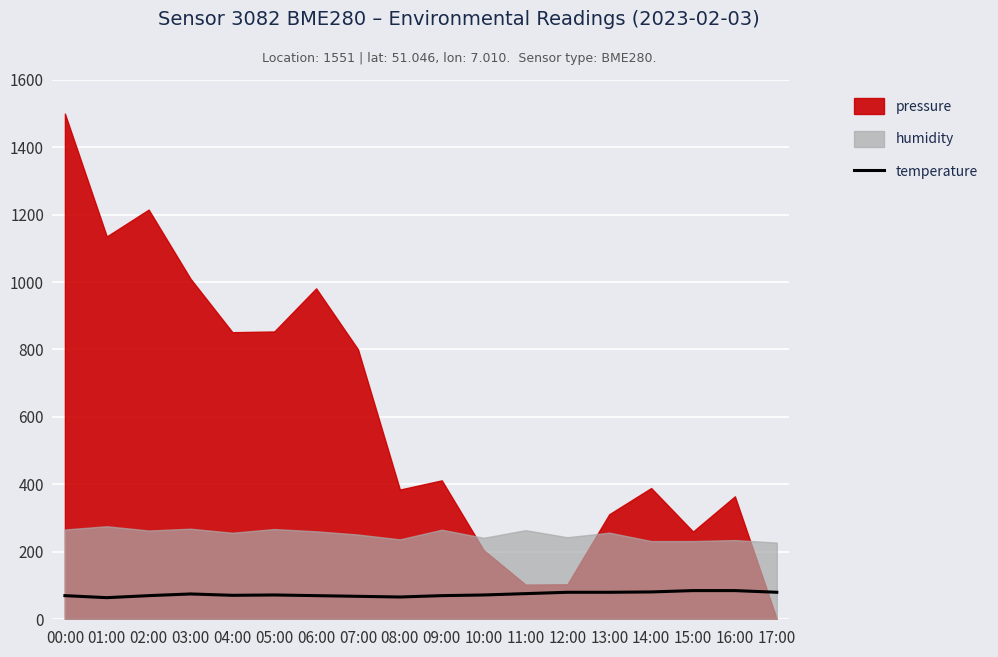

Is it true that temperature equals 71.0 at 10:00?

True